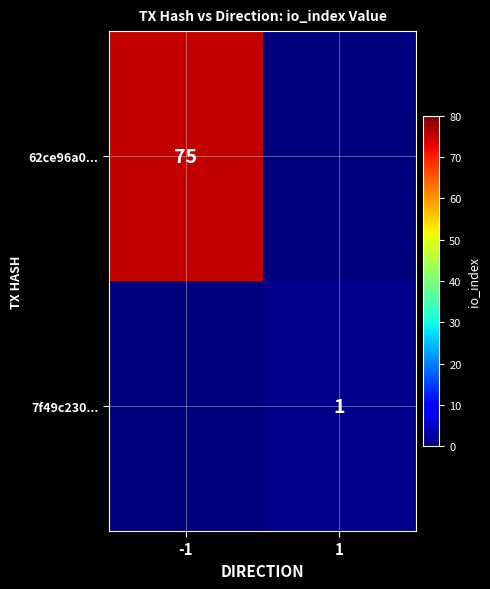

The value of 7f49c230... at 1 is 2. True or false?

False